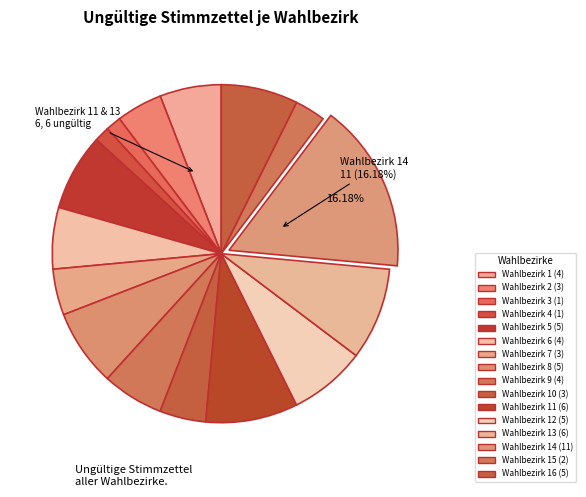

Which category has the biggest portion of the pie?

Wahlbezirk 14